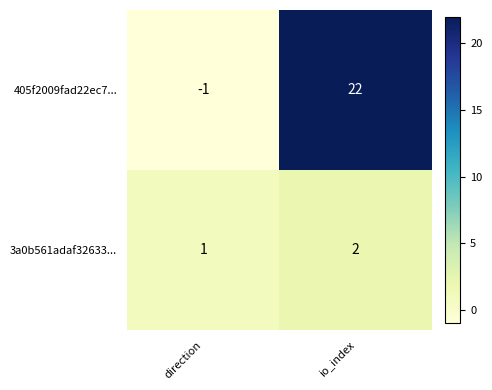

At which category is the sum across all series the highest?

io_index